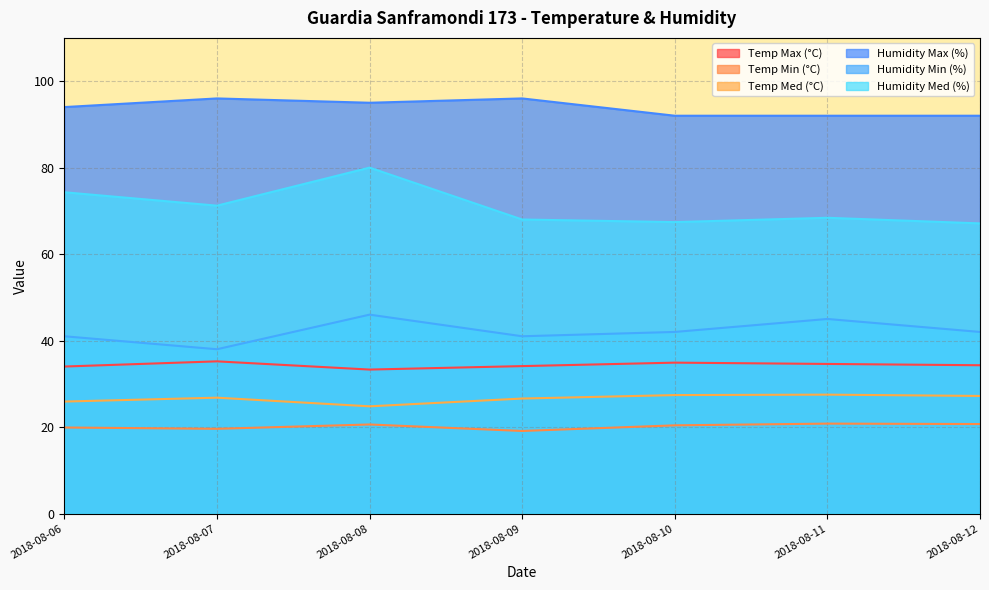

Between 2018-08-11 and 2018-08-06, which is larger?

2018-08-11